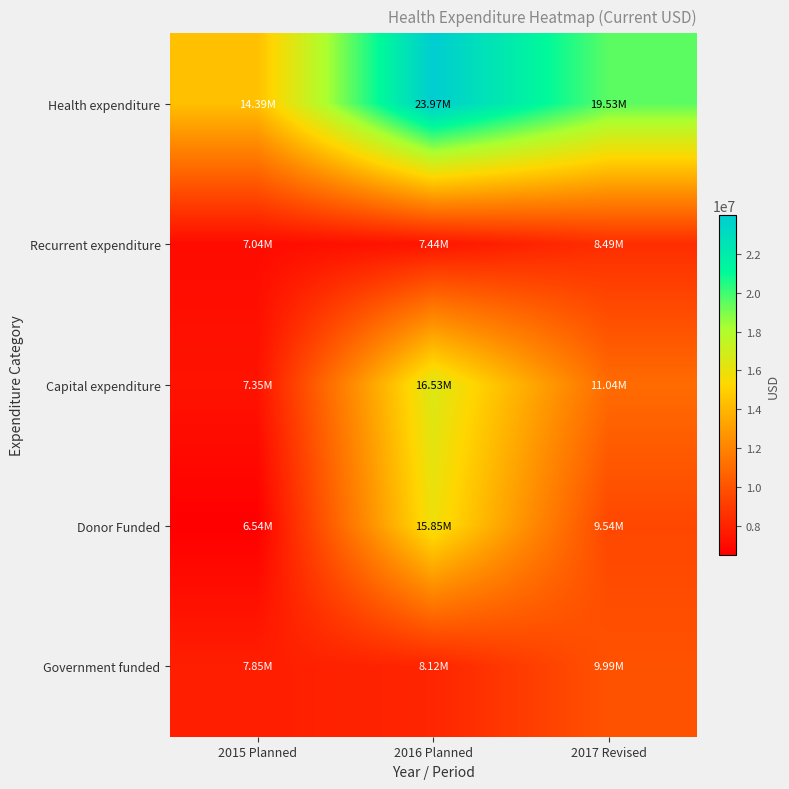

Reading left to right, extract all data points from this chart.

Health expenditure: 2015 Planned=14392934.8	2016 Planned=23965244.8	2017 Revised=19532692.5
Recurrent expenditure: 2015 Planned=7038588.4	2016 Planned=7439563.7	2017 Revised=8493833.0
Capital expenditure: 2015 Planned=7354346.4	2016 Planned=16525681.1	2017 Revised=11038859.6
Donor Funded: 2015 Planned=6542215.9	2016 Planned=15848097.5	2017 Revised=9544450.9
Government funded: 2015 Planned=7850719.0	2016 Planned=8117147.3	2017 Revised=9988241.6